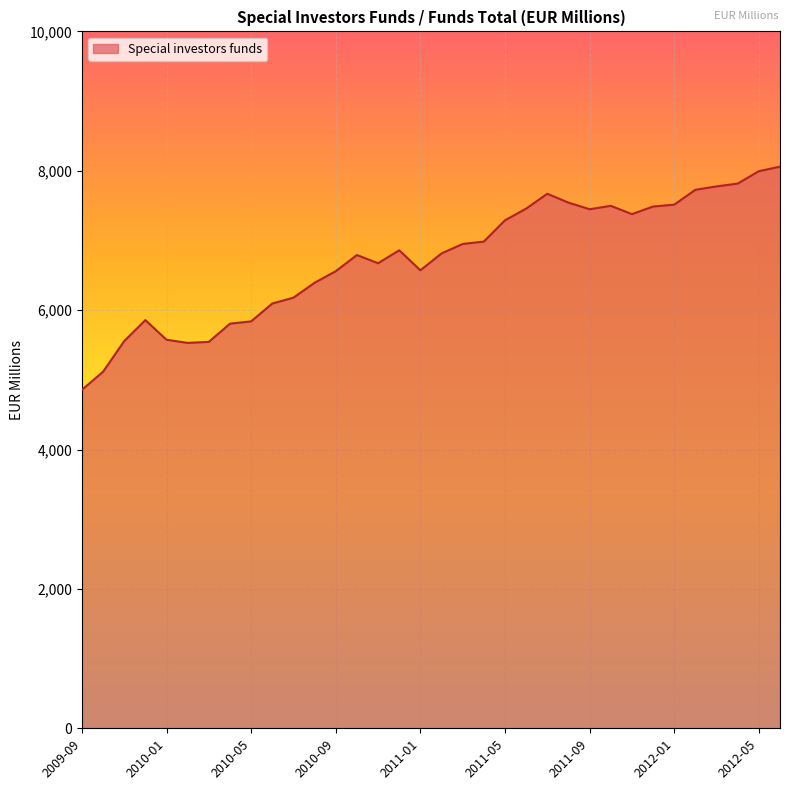

What is the greatest value displayed?

8059